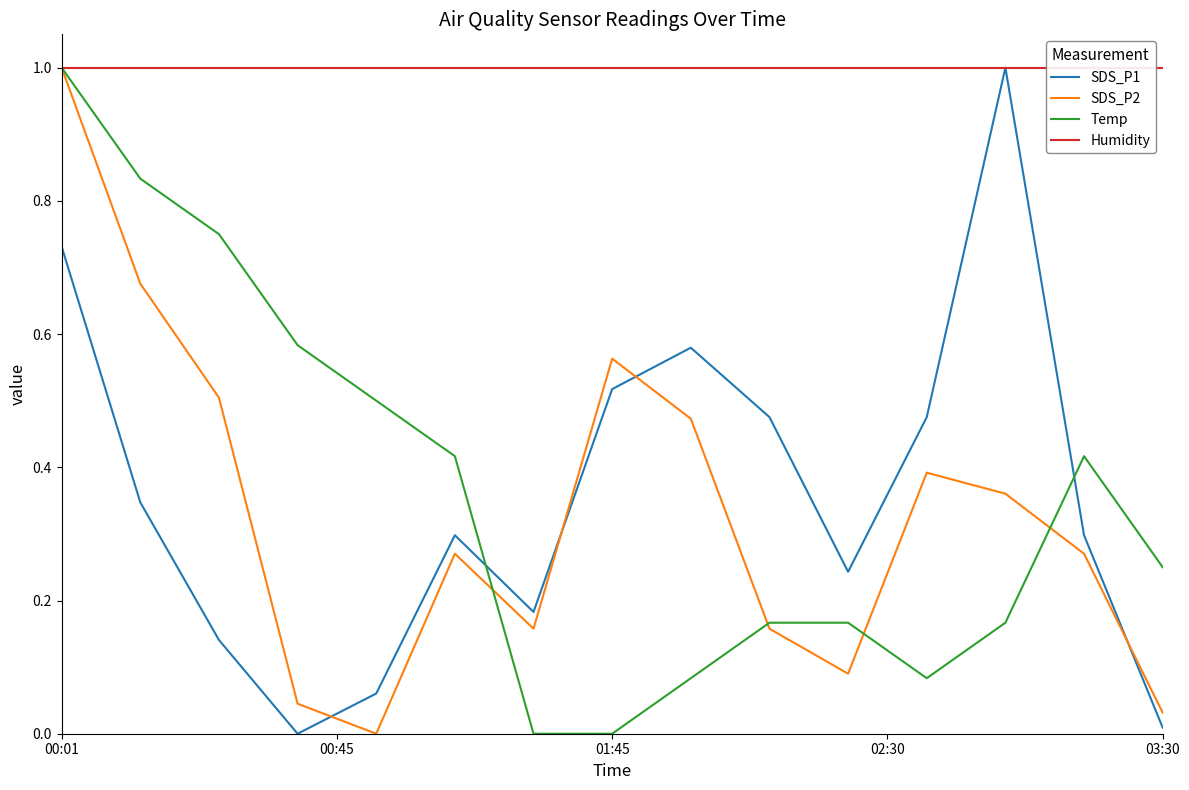

What is the highest value of the SDS_P1 series?

1.0